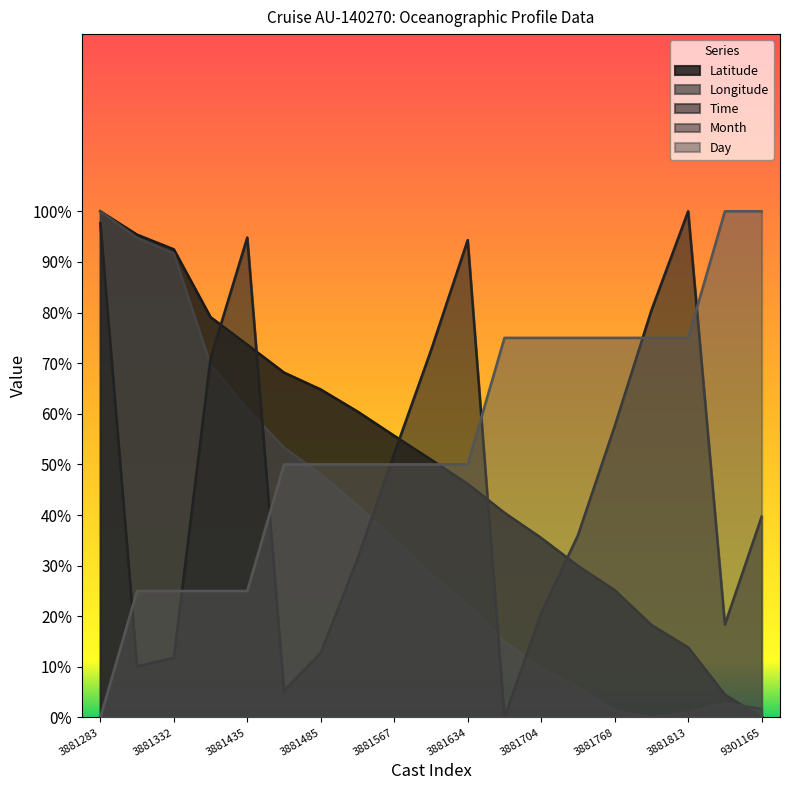

At which category is the sum across all series the highest?

3881283